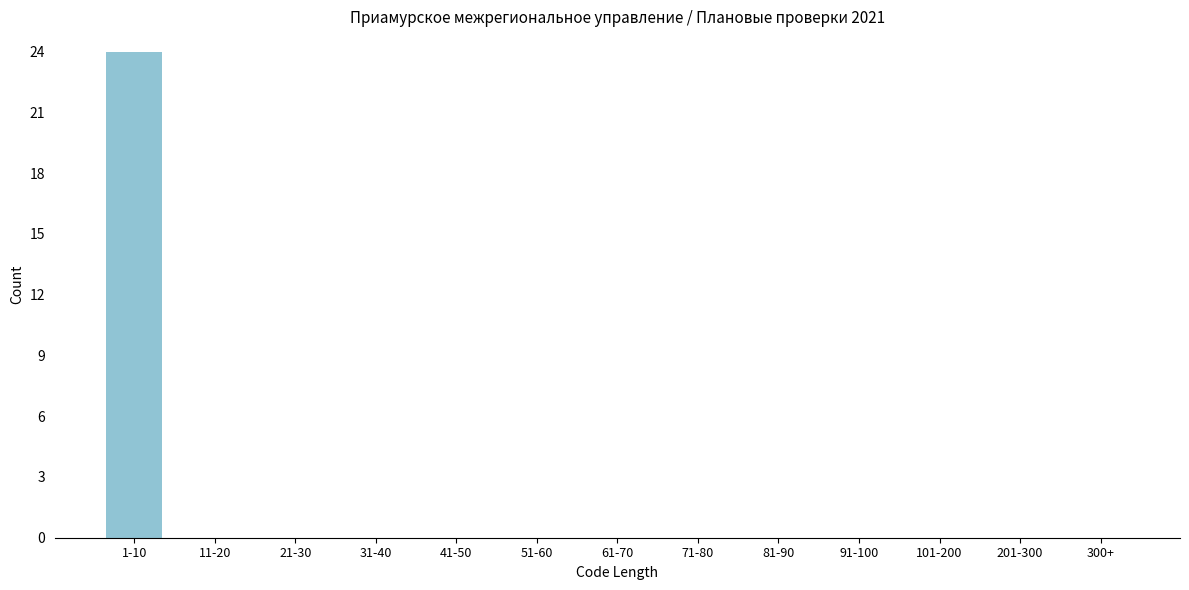

Reading right to left, extract all data points from this chart.

300+=0	201-300=0	101-200=0	91-100=0	81-90=0	71-80=0	61-70=0	51-60=0	41-50=0	31-40=0	21-30=0	11-20=0	1-10=24